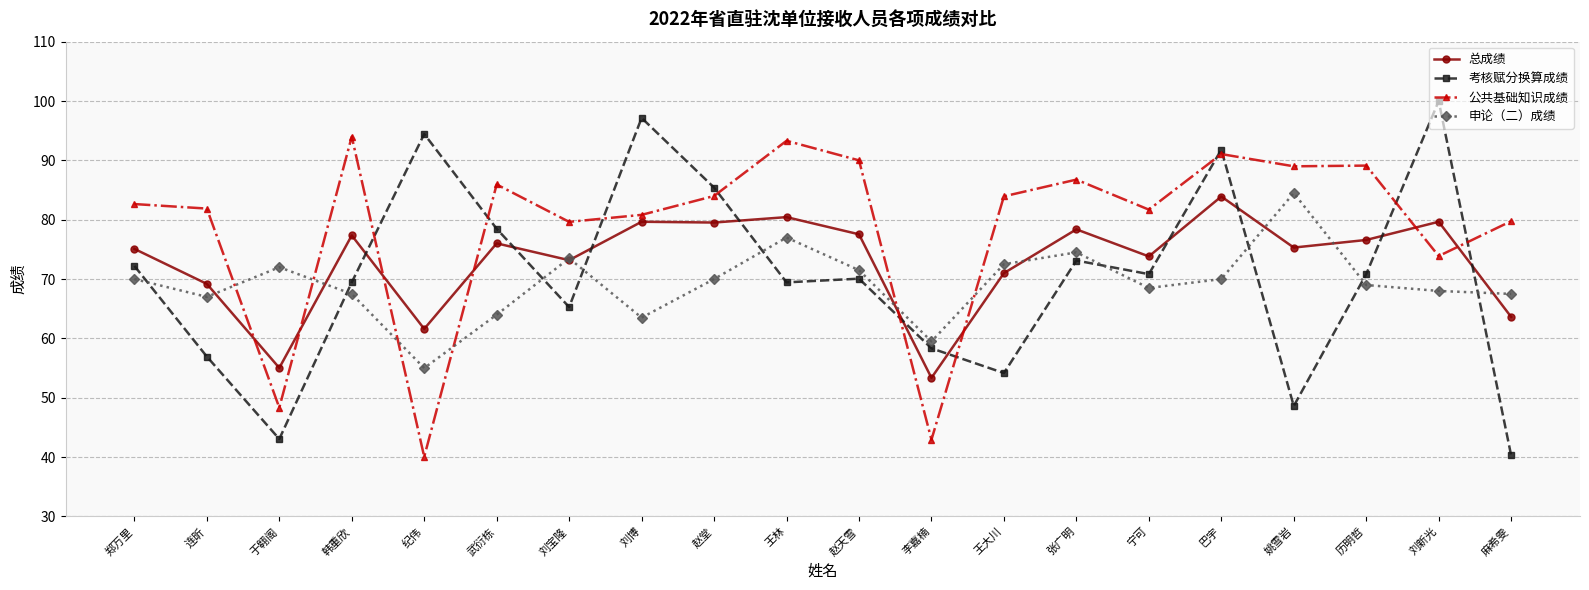

Between which two adjacent categories do 申论（二）成绩 and 公共基础知识成绩 first intersect?

连昕 and 于翱阁